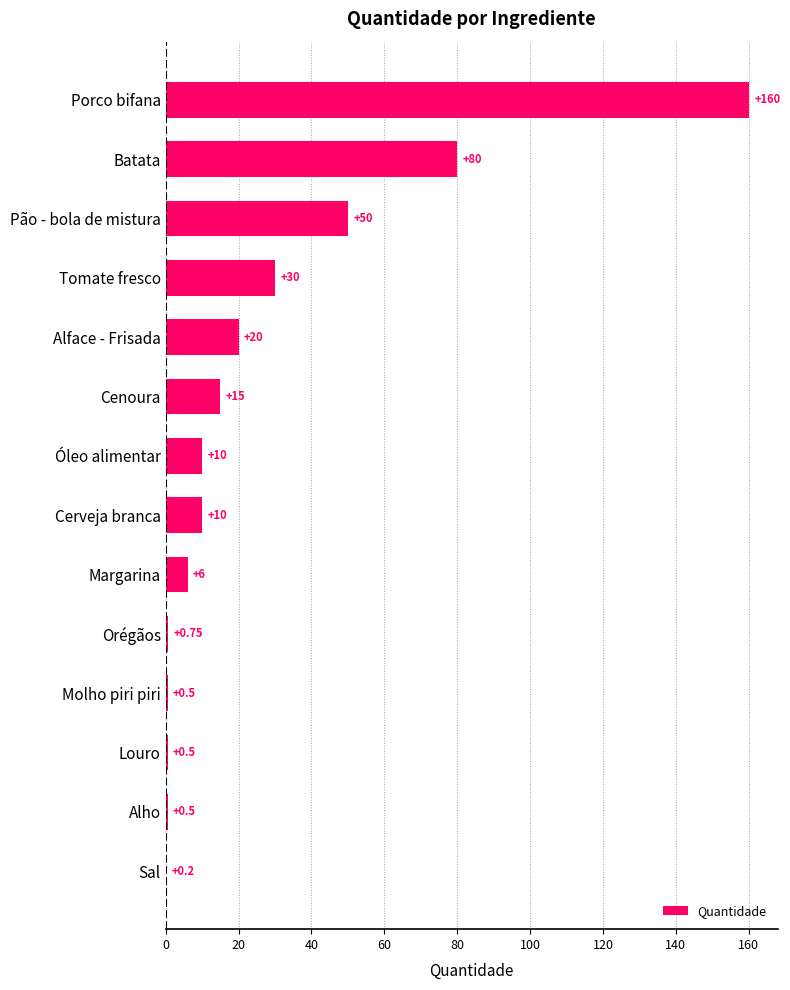

Approximately how many times larger is the value at Cenoura compared to Margarina?

2.5